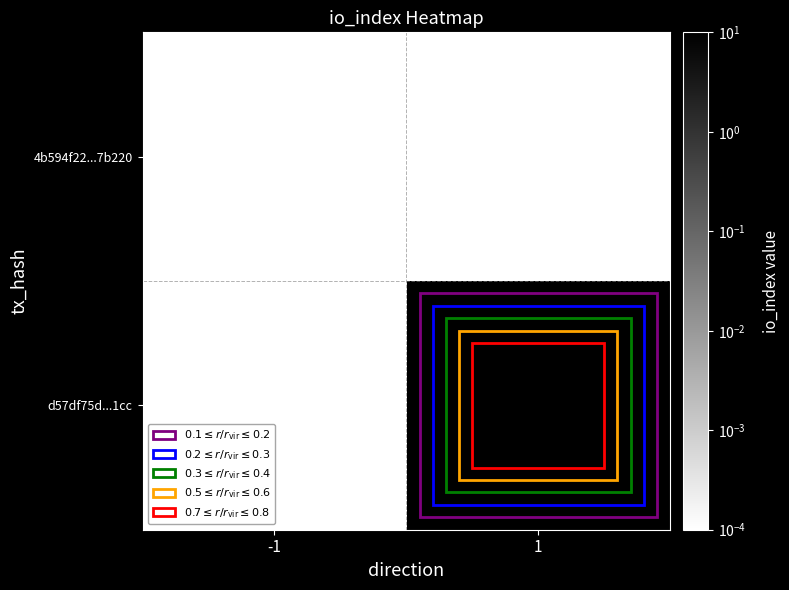

At which category does the chart reach its peak across all series?

1